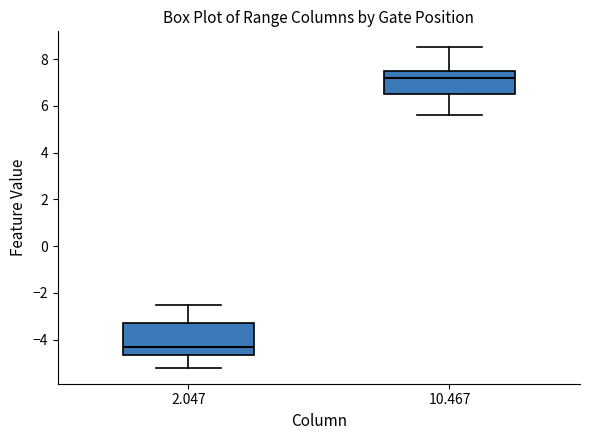

Which box is the tallest, from its lower edge to its upper edge?

2.047